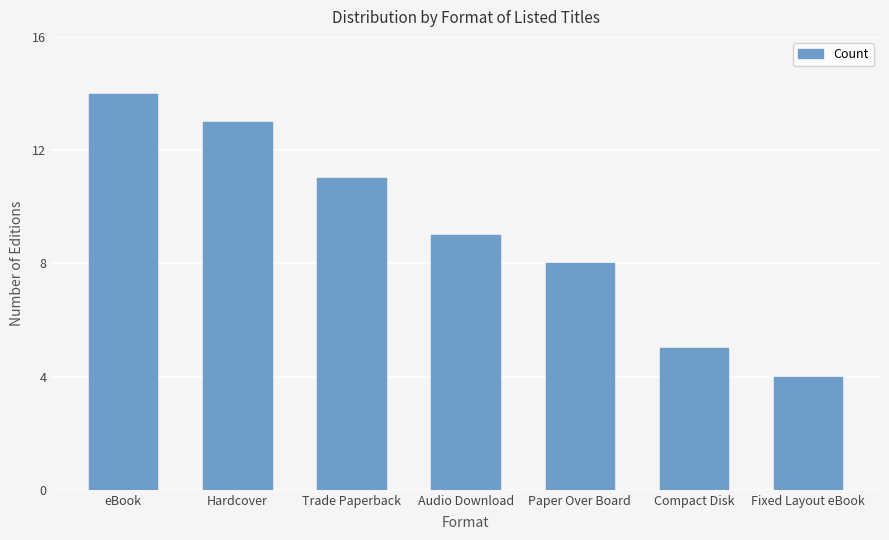

How many bars are there in total?

7